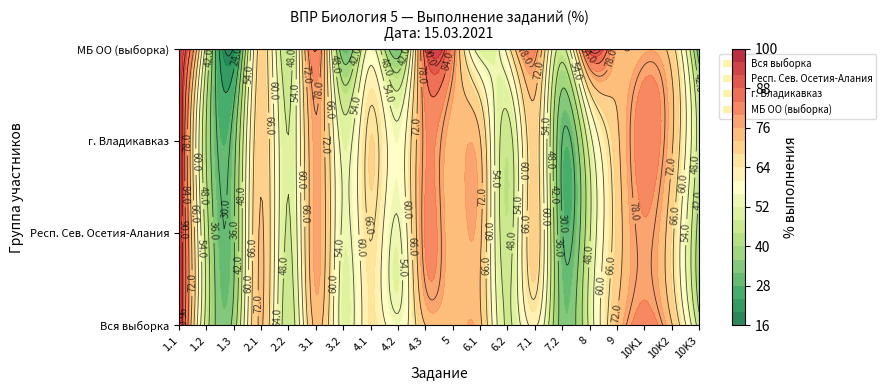

Reading left to right, extract all data points from this chart.

Вся выборка: 1.1=97.7	1.2=45.4	1.3=38.4	2.1=72.6	2.2=44.1	3.1=73.5	3.2=51.3	4.1=64.8	4.2=55.9	4.3=71.9	5=72.9	6.1=73.4	6.2=47.1	7.1=61.1	7.2=33.2	8=49.6	9=72.7	10K1=82.7	10K2=72.5	10K3=44.9
Респ. Сев. Осетия-Алания: 1.1=96.8	1.2=45.4	1.3=34.9	2.1=72.6	2.2=47.2	3.1=77.3	3.2=52.9	4.1=66.3	4.2=52.9	4.3=80.5	5=73.3	6.1=73.3	6.2=44.6	7.1=70.0	7.2=30.5	8=47.1	9=68.9	10K1=79.3	10K2=67.8	10K3=38.9
г. Владикавказ: 1.1=97.6	1.2=41.7	1.3=33.2	2.1=70.9	2.2=48.1	3.1=77.2	3.2=51.5	4.1=68.1	4.2=55.9	4.3=79.5	5=74.0	6.1=72.5	6.2=44.9	7.1=69.2	7.2=29.9	8=51.1	9=70.7	10K1=82.9	10K2=73.0	10K3=45.0
МБ ОО (выборка): 1.1=93.8	1.2=50.0	1.3=18.8	2.1=68.8	2.2=43.8	3.1=84.4	3.2=31.2	4.1=56.2	4.2=31.2	4.3=87.5	5=81.2	6.1=50.0	6.2=62.5	7.1=81.2	7.2=45.8	8=90.6	9=75.0	10K1=75.0	10K2=68.8	10K3=31.2